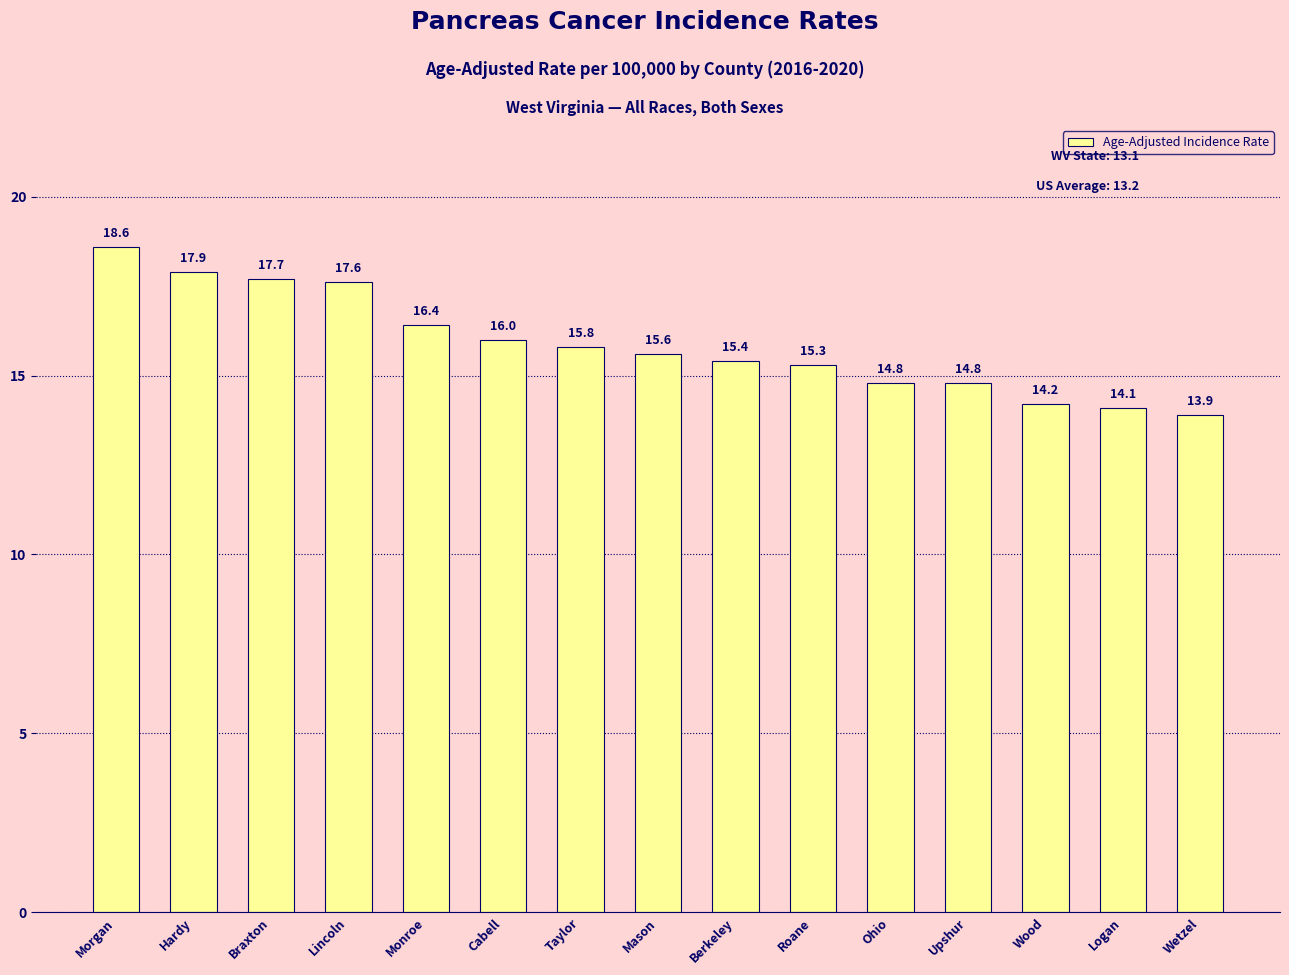

What is the greatest value displayed?

18.6